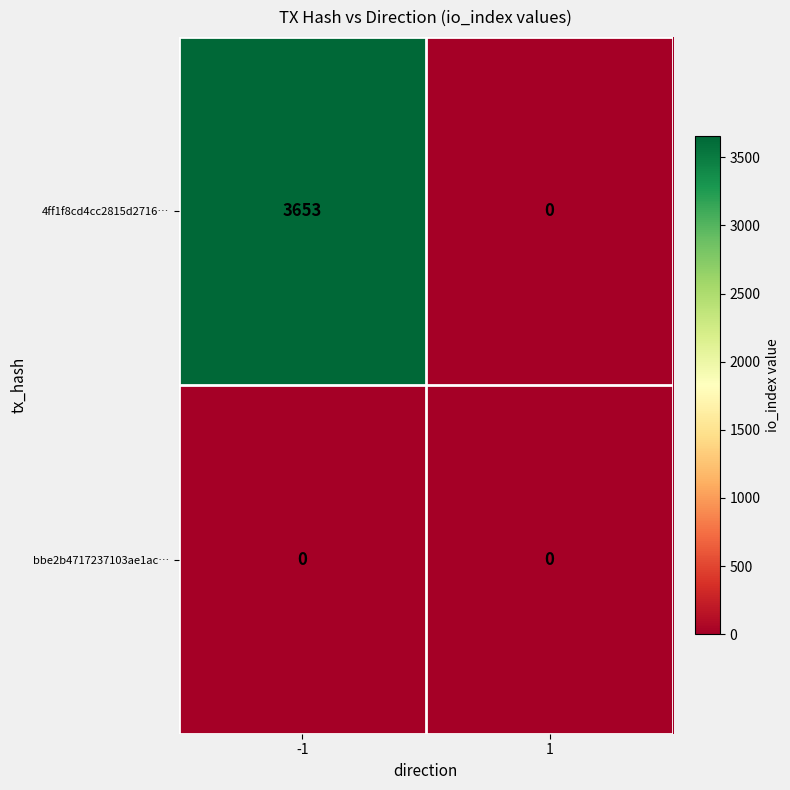

At which category is the sum across all series the highest?

-1